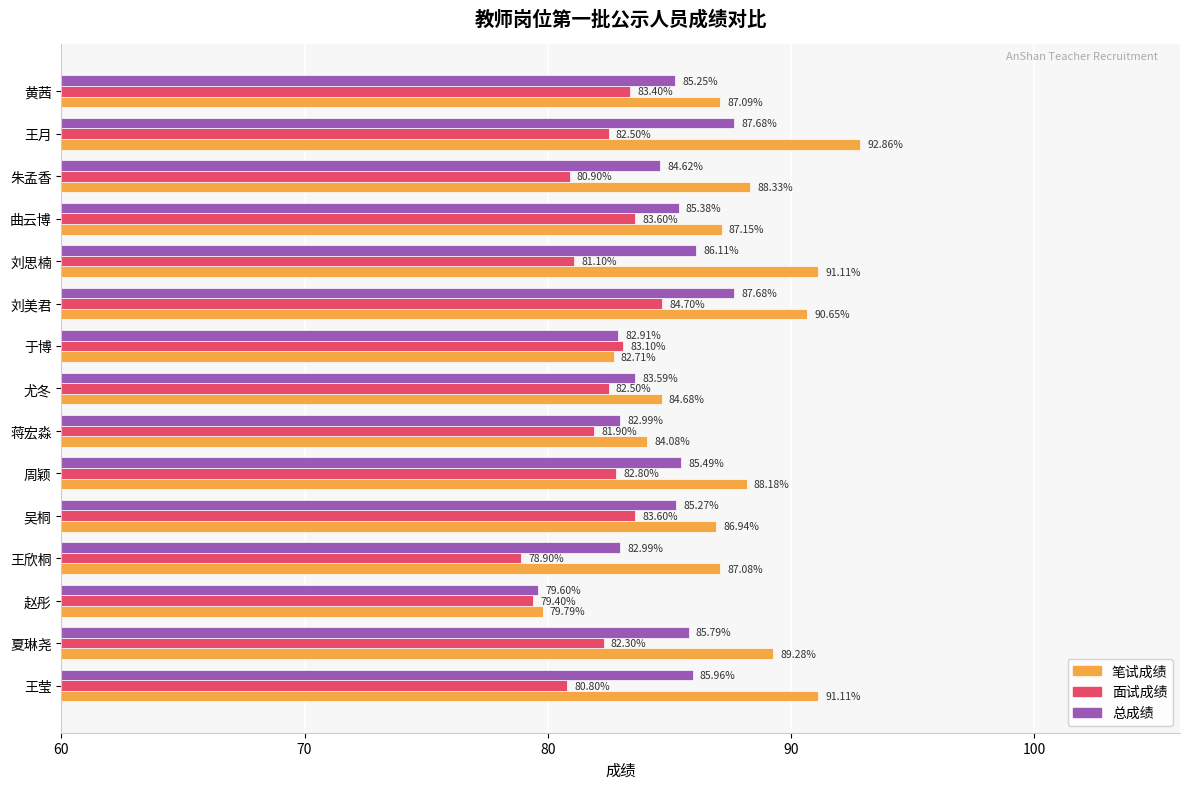

Rank the series by their average value, from lowest to highest.

面试成绩, 总成绩, 笔试成绩